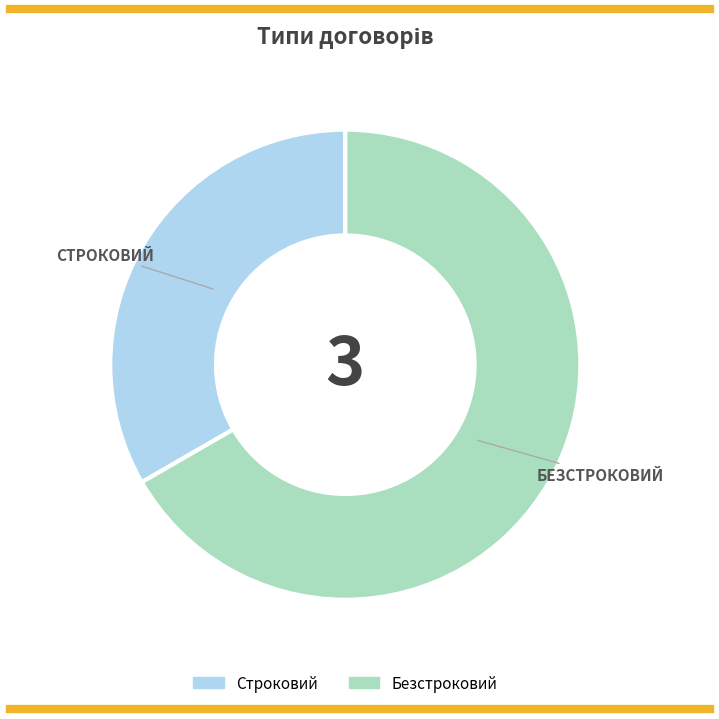

Between Строковий and Безстроковий, which is larger?

Безстроковий